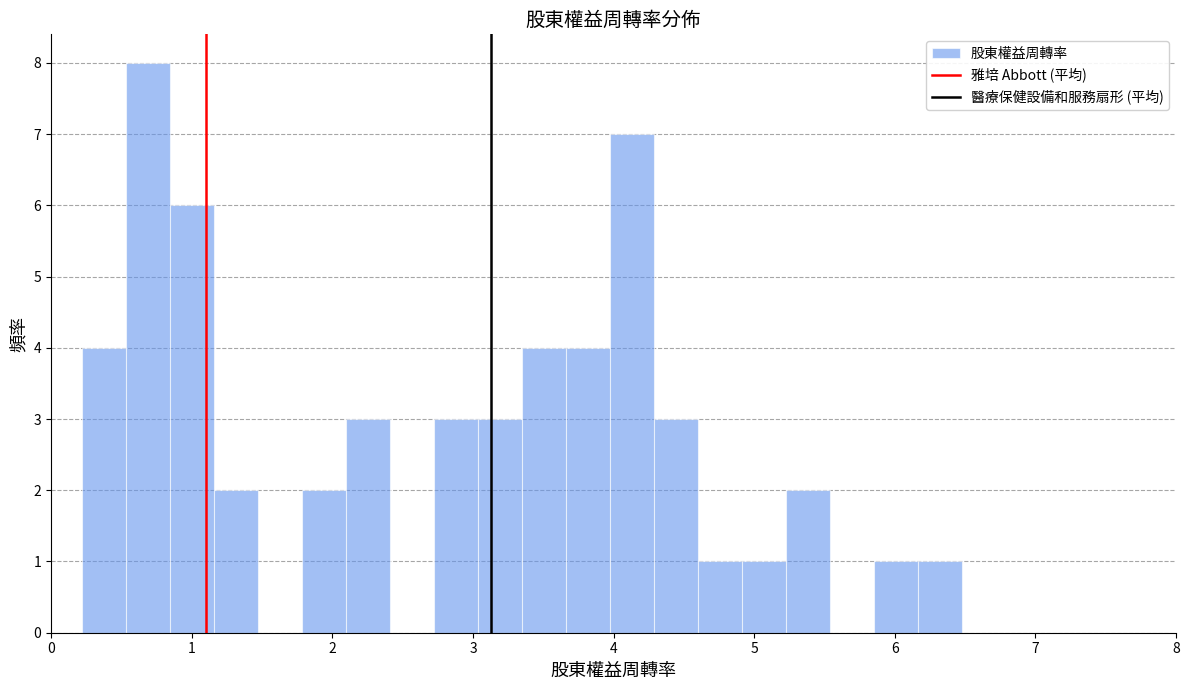

Read against the x-axis, roughly where is the centre of the tallest bar?

0.7